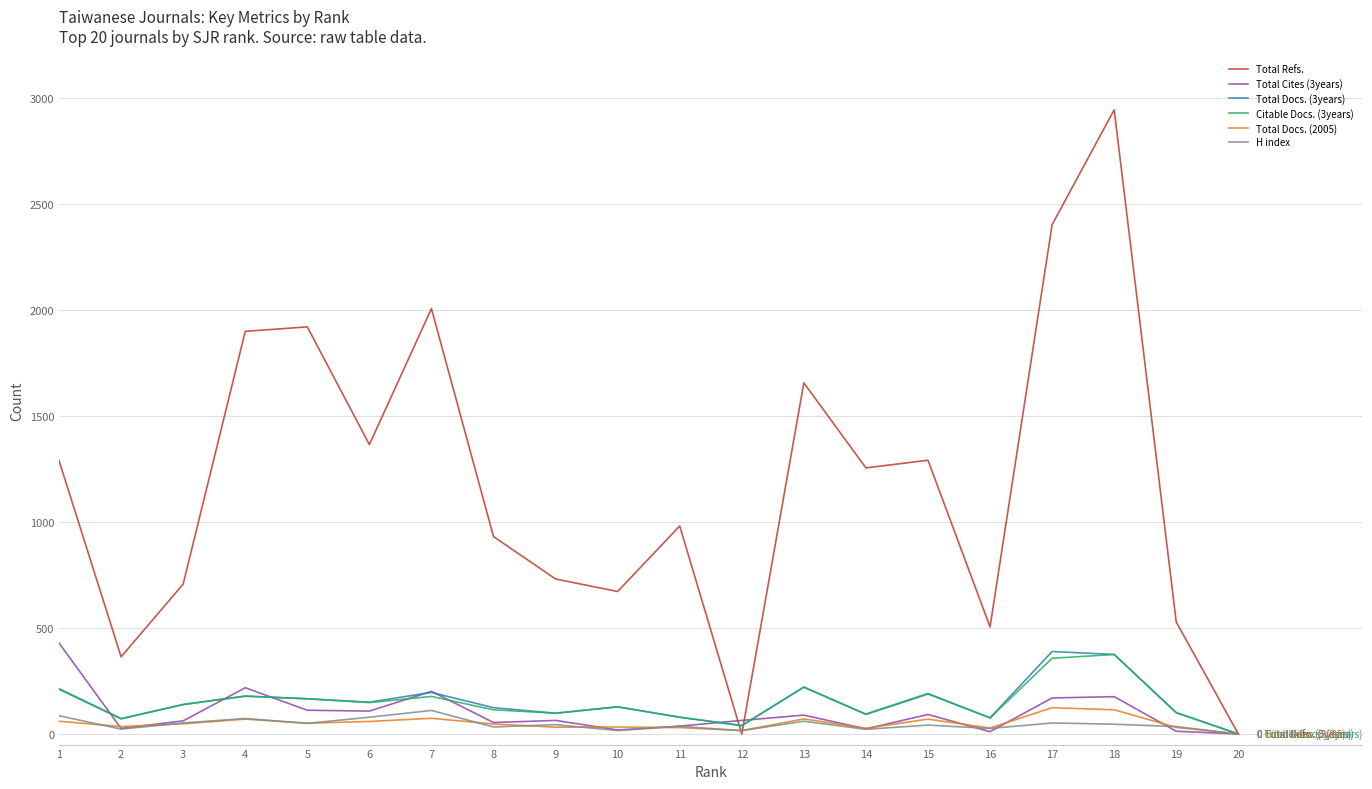

How many lines are shown in the chart?

6